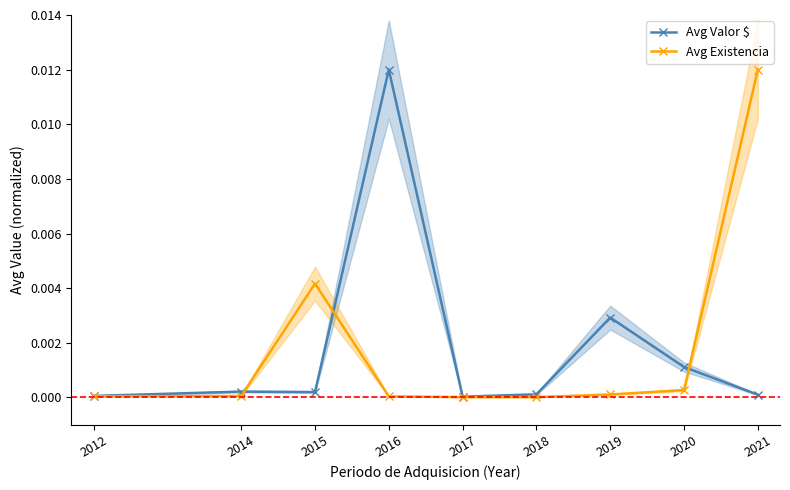

Which category has the lowest value across all series?

2018